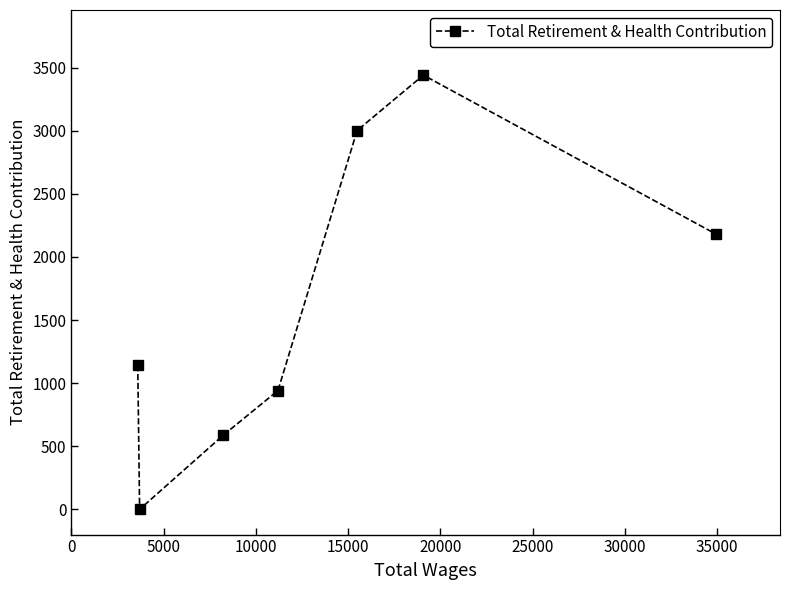

What is the sum of all values?

11294